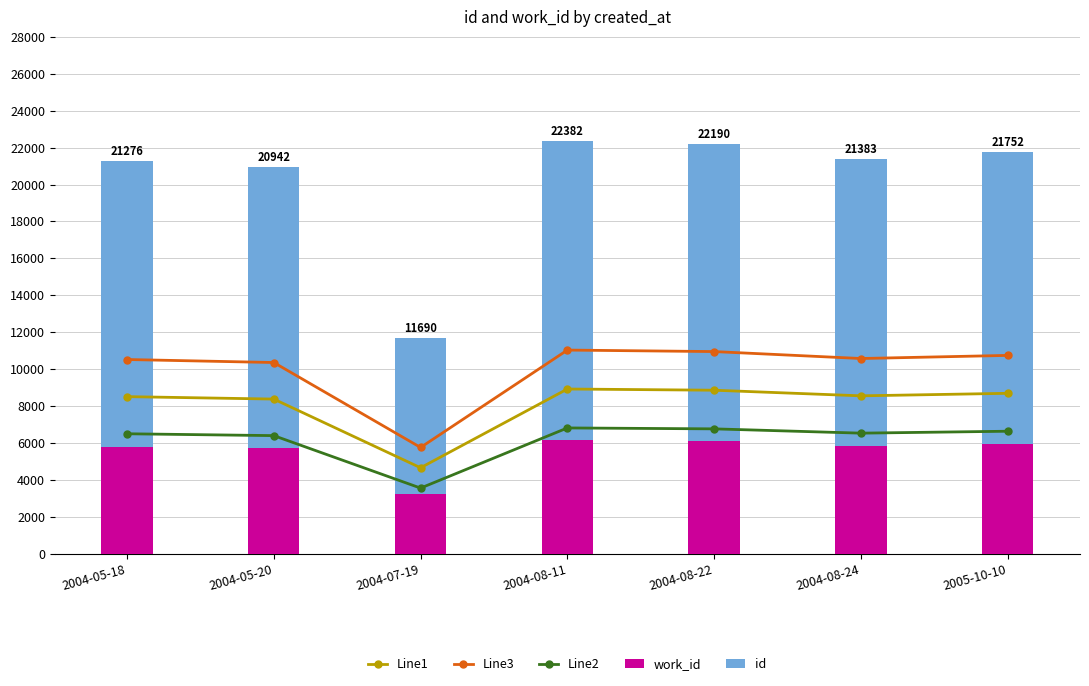

Reading left to right, extract all data points from this chart.

Line1: 2004-05-18=8509.6	2004-05-20=8378.2	2004-07-19=4656.3	2004-08-11=8923.2	2004-08-22=8857.8	2004-08-24=8553.6	2005-10-10=8690.0
Line3: 2004-05-18=10521.0	2004-05-20=10358.4	2004-07-19=5756.9	2004-08-11=11032.3	2004-08-22=10951.4	2004-08-24=10575.4	2005-10-10=10744.0
Line2: 2004-05-18=6498.2	2004-05-20=6397.9	2004-07-19=3555.7	2004-08-11=6814.1	2004-08-22=6764.1	2004-08-24=6531.8	2005-10-10=6636.0
work_id: 2004-05-18=5804.0	2004-05-20=5709.0	2004-07-19=3224.0	2004-08-11=6158.0	2004-08-22=6085.0	2004-08-24=5831.0	2005-10-10=5952.0
id: 2004-05-18=15472.0	2004-05-20=15233.0	2004-07-19=8466.0	2004-08-11=16224.0	2004-08-22=16105.0	2004-08-24=15552.0	2005-10-10=15800.0